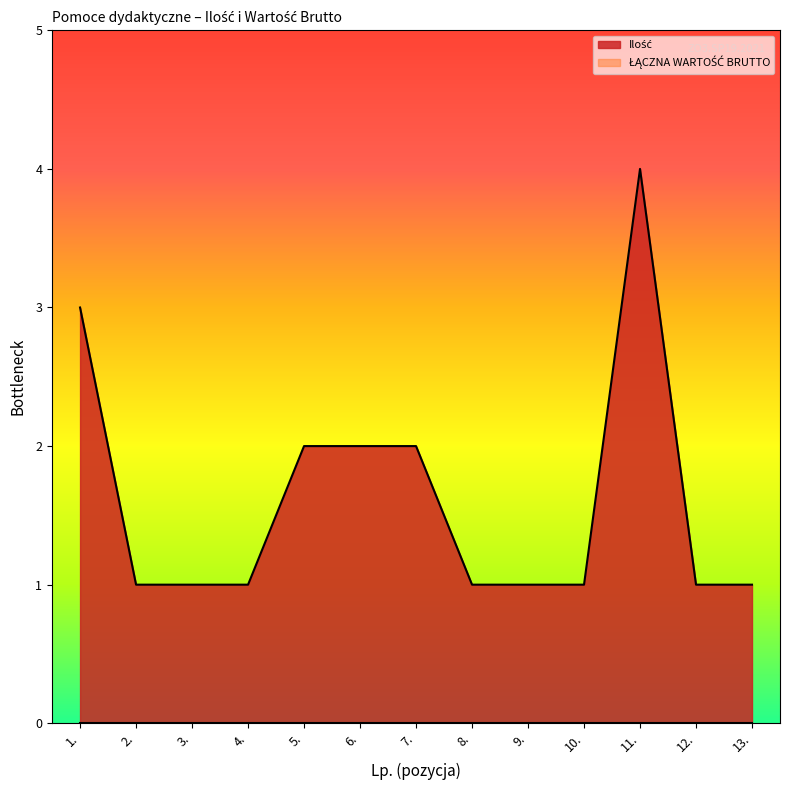

At which label is the value closest to 2?

5.